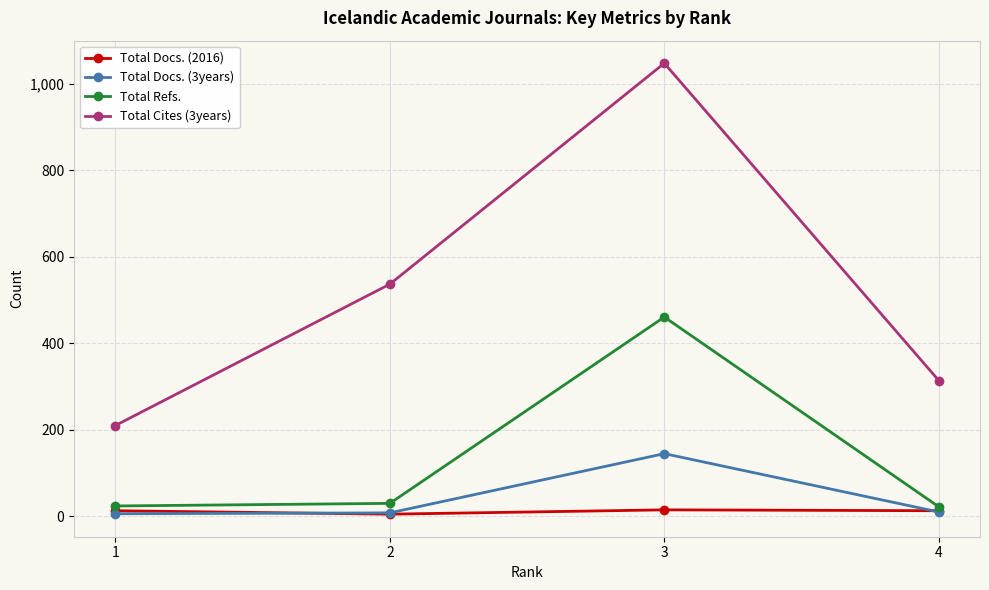

At which category does Total Refs. reach its first local peak?

3